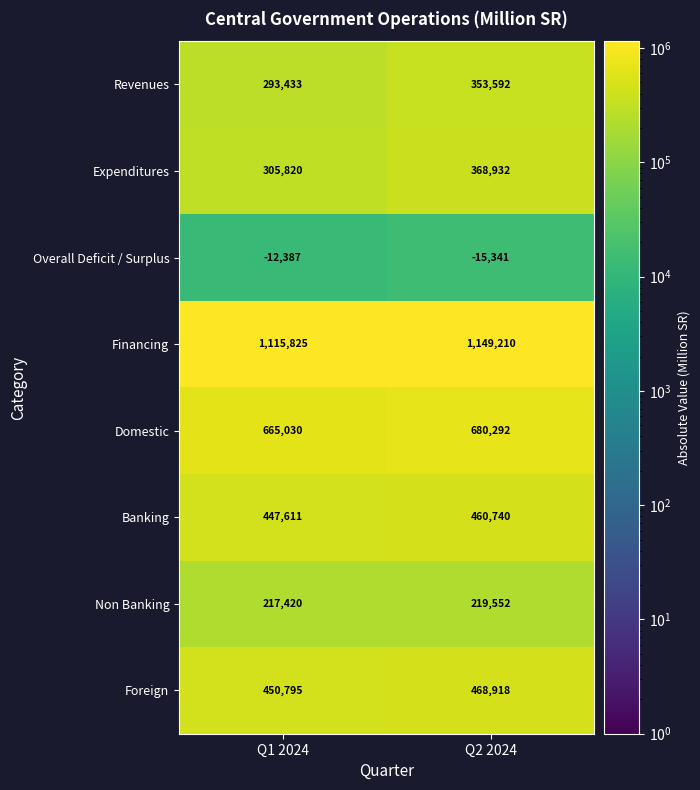

At how many categories does at least one series exceed 963040?

2